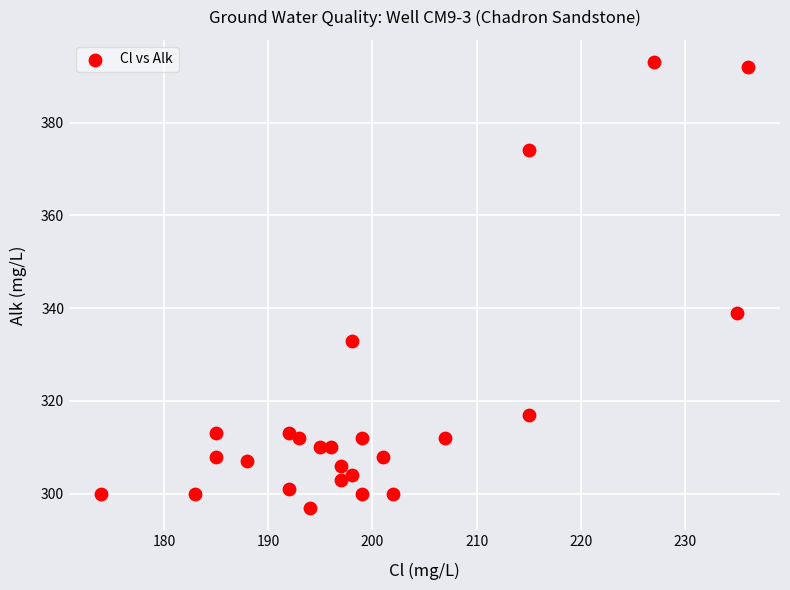

What is the range of X values (max minus min)?

62